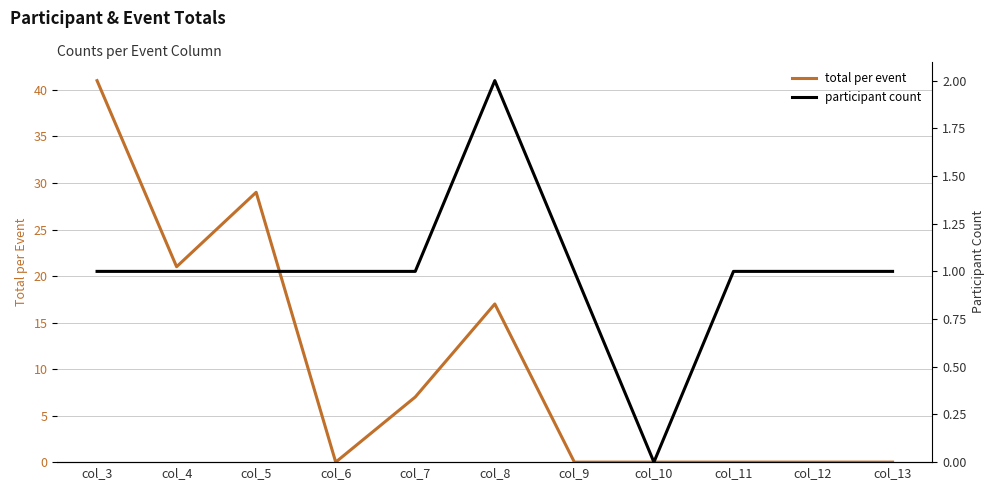

True or false: participant count has more than 2 points higher than both neighbors.

False